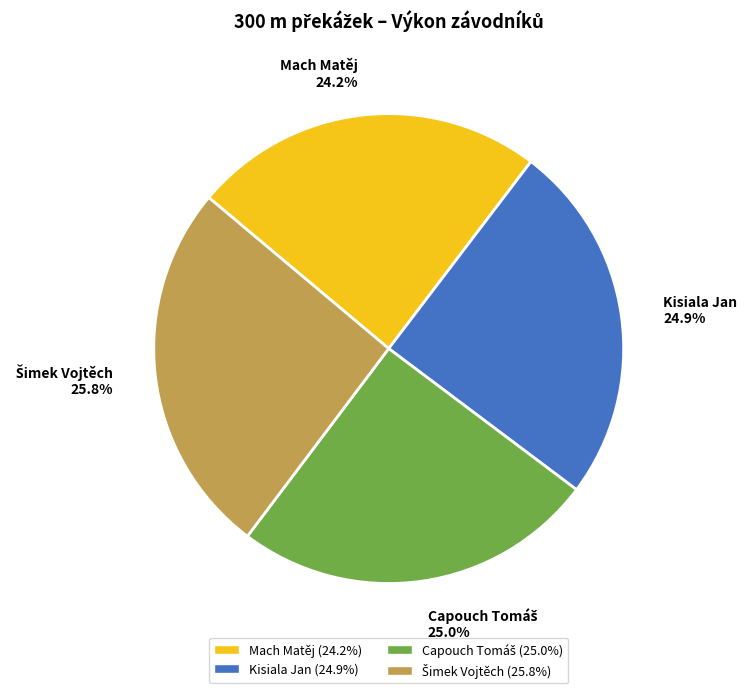

How much of the chart is everything except Mach Matěj?

75.8%